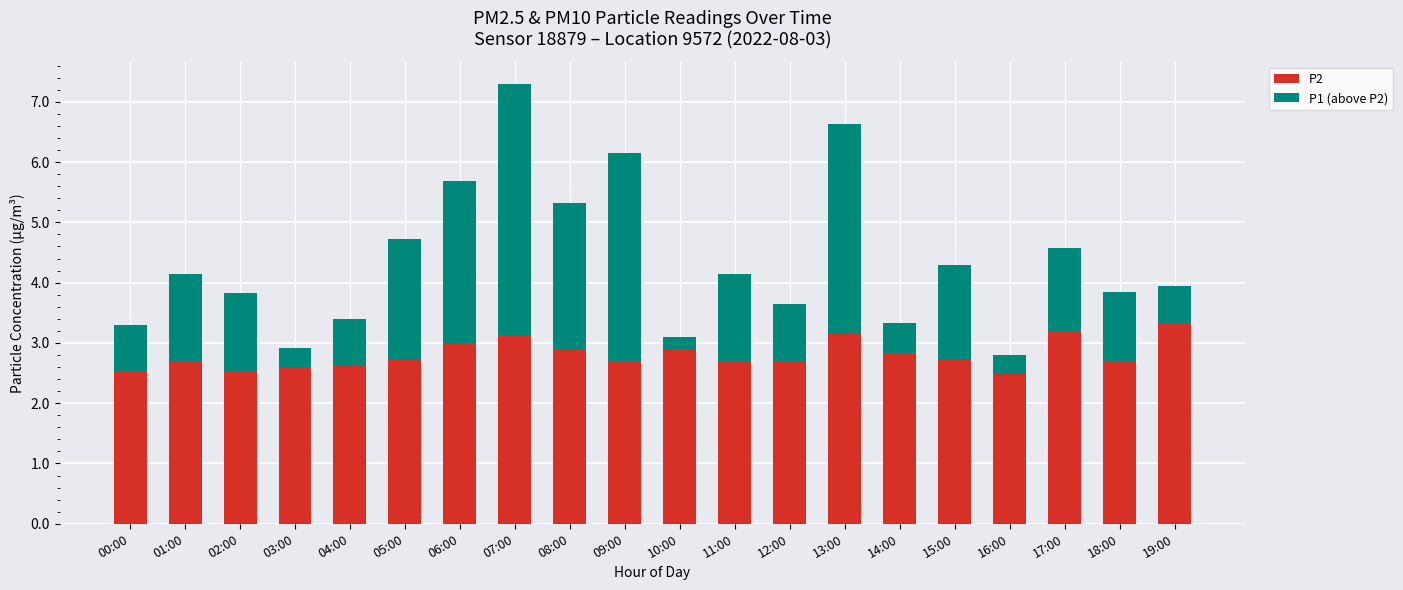

What is the total value across all series at 00:00?

3.3